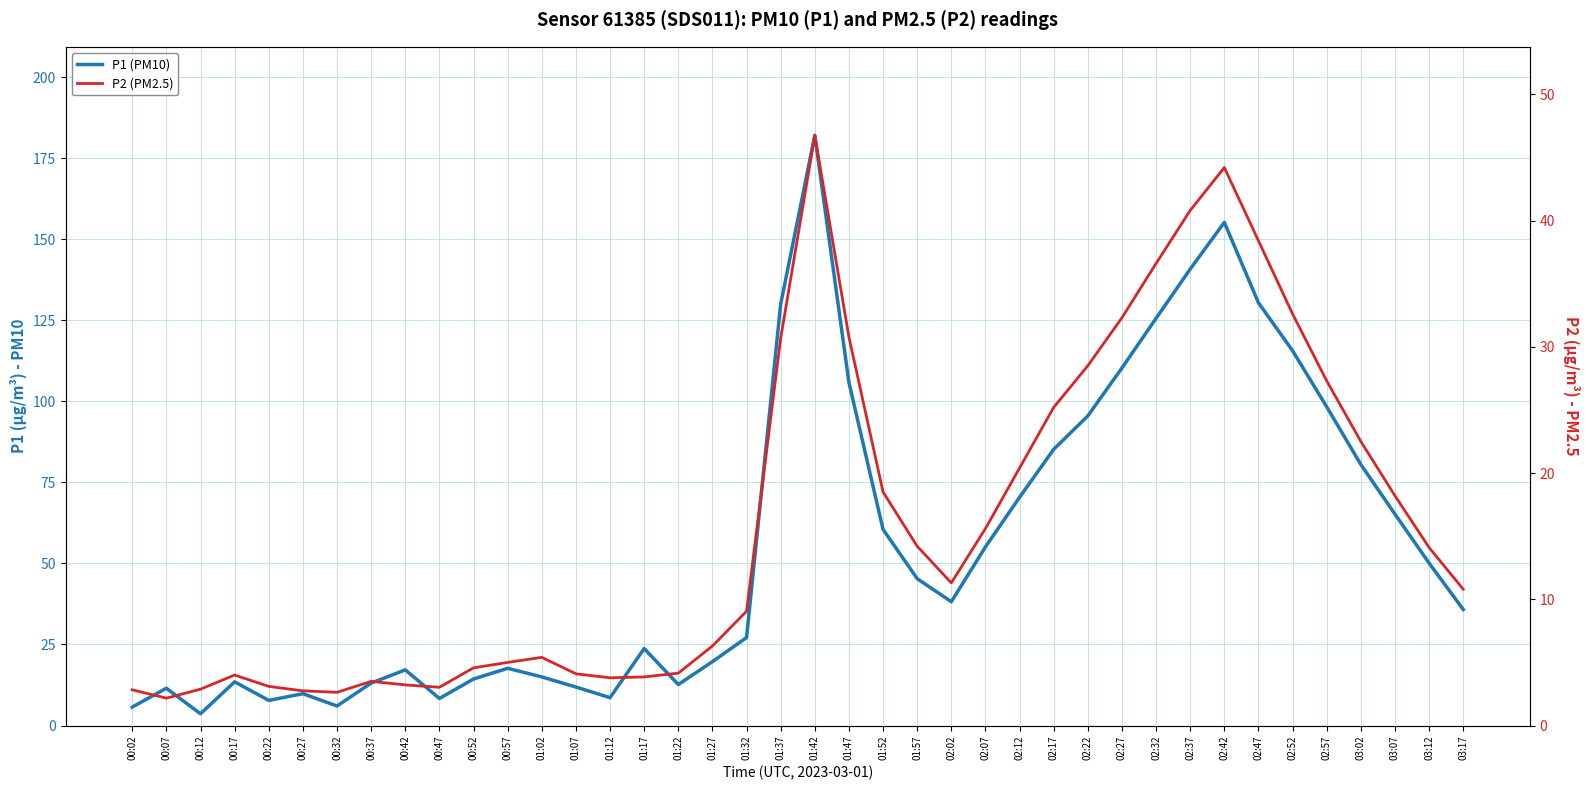

The value of P2 (PM2.5) at 02:02 is 17.2. True or false?

False